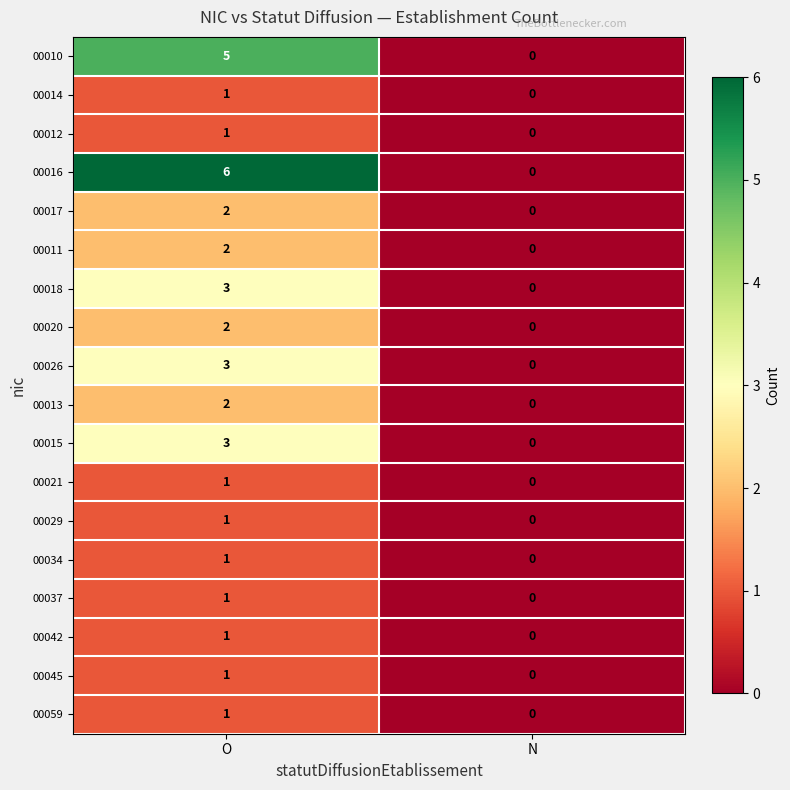

What is the sum of all 00018 values?

3